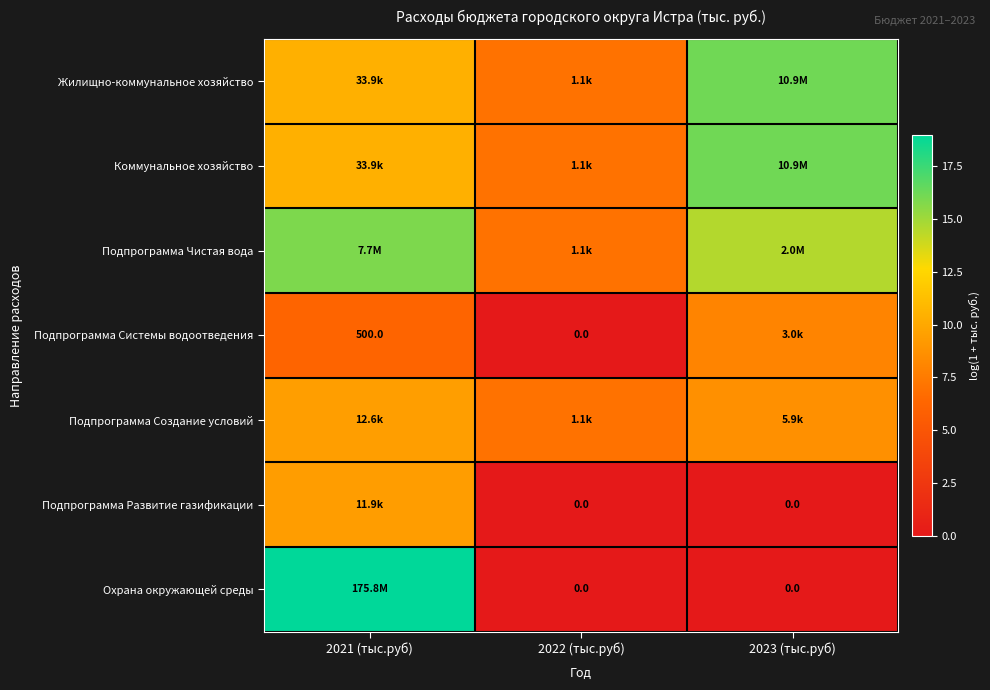

How many data points in Коммунальное хозяйство are less than 10?

1